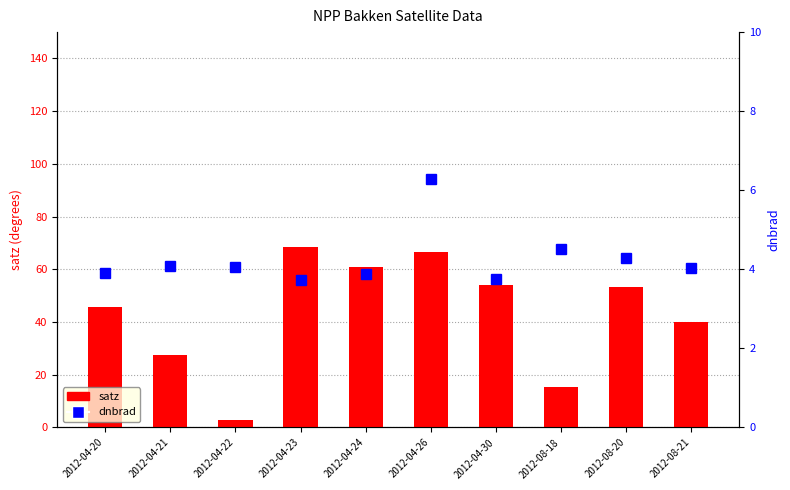

What are all the series names shown in the legend?

satz, dnbrad